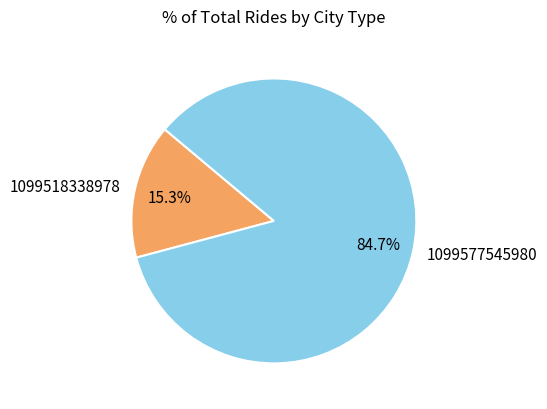

What is the majority slice?

1099577545980